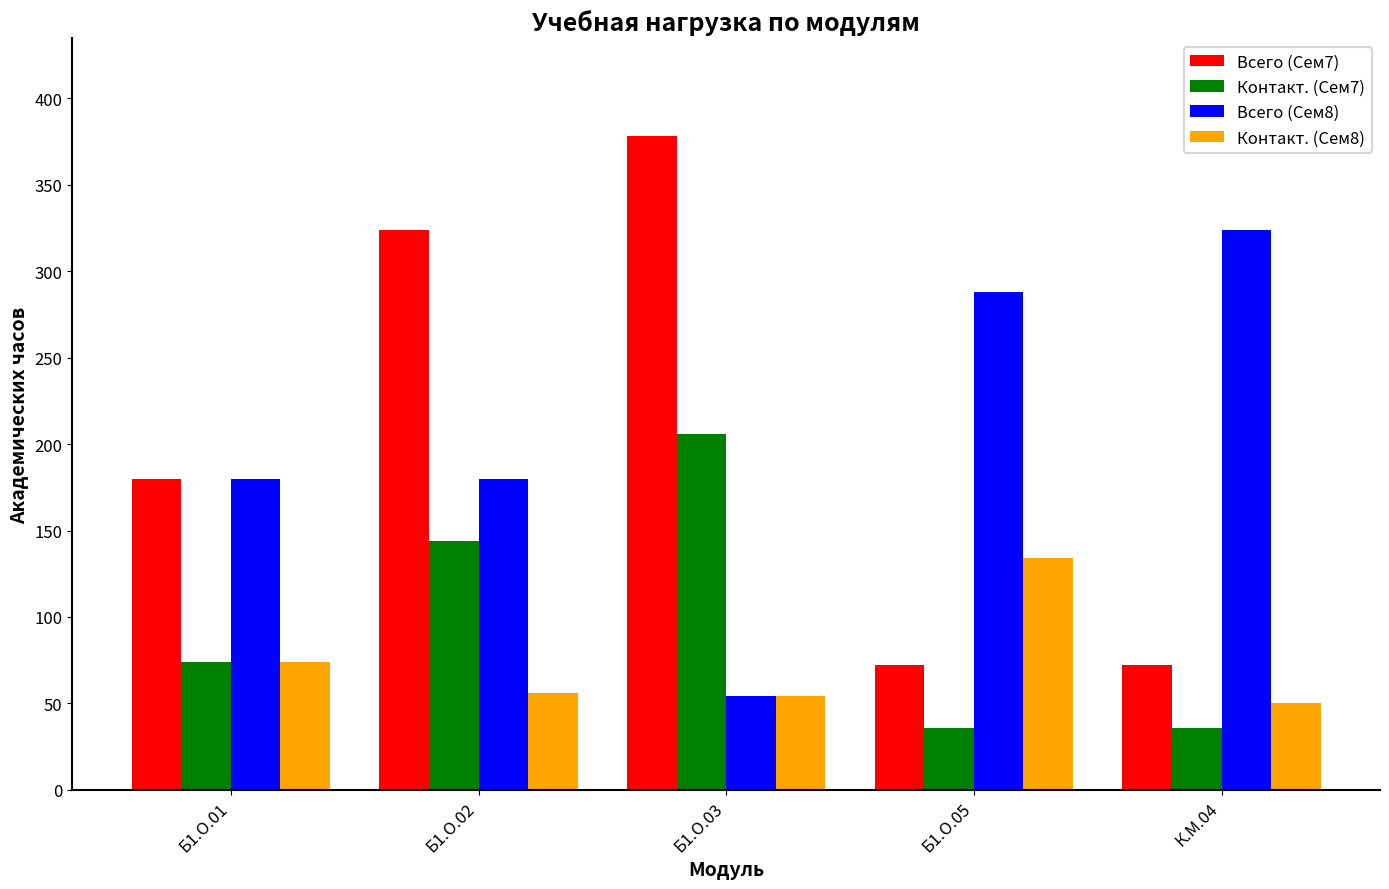

The Всего (Сем7) series shows 23 at К.М.04. True or false?

False